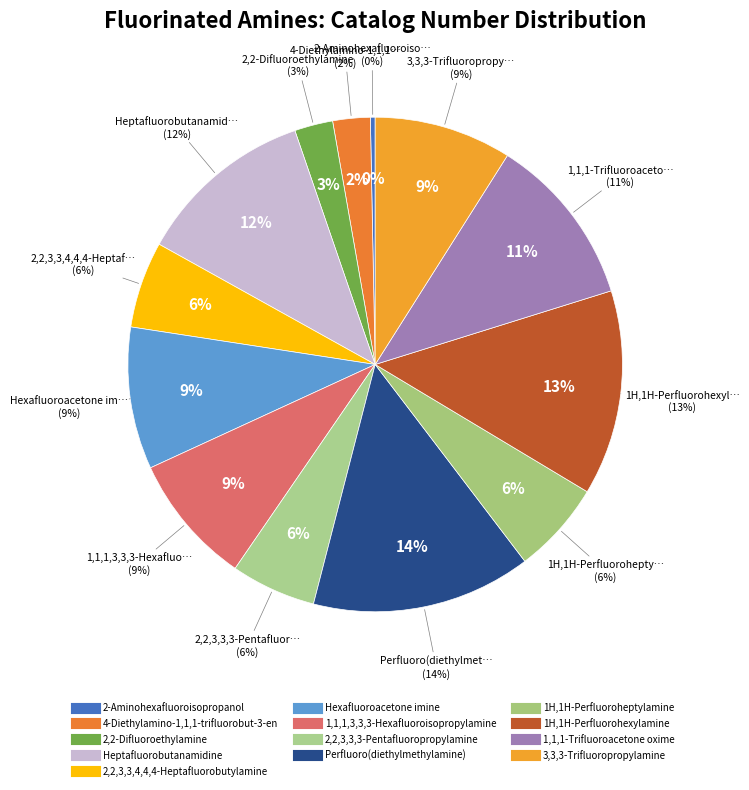

Which category has the smallest portion of the pie?

2-Aminohexafluoroisopropanol